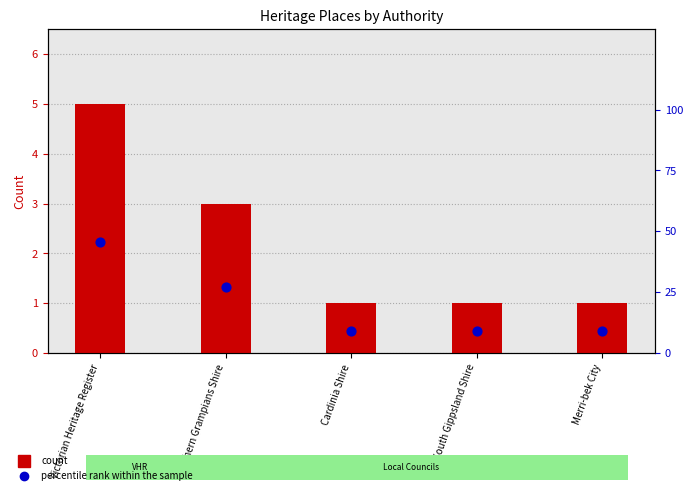

Which series contains the lowest Y value?

count